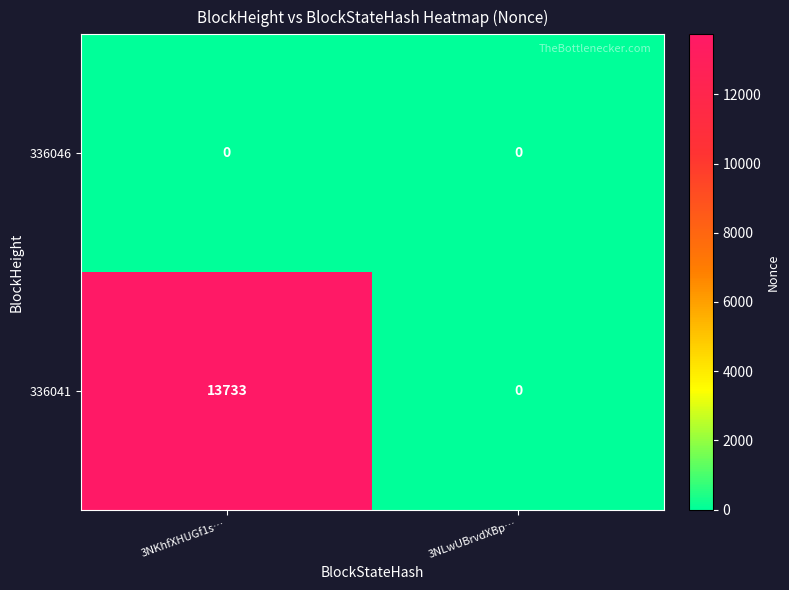

Reading left to right, transcribe all the data shown in this chart.

336046: 3NKhfXHUGf1s…=0	3NLwUBrvdXBp…=0
336041: 3NKhfXHUGf1s…=13733	3NLwUBrvdXBp…=0